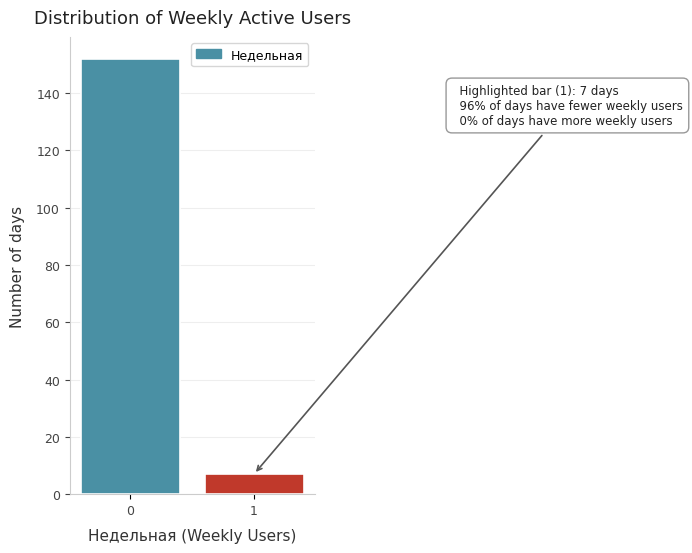

Reading left to right, transcribe all the data shown in this chart.

0=152	1=7